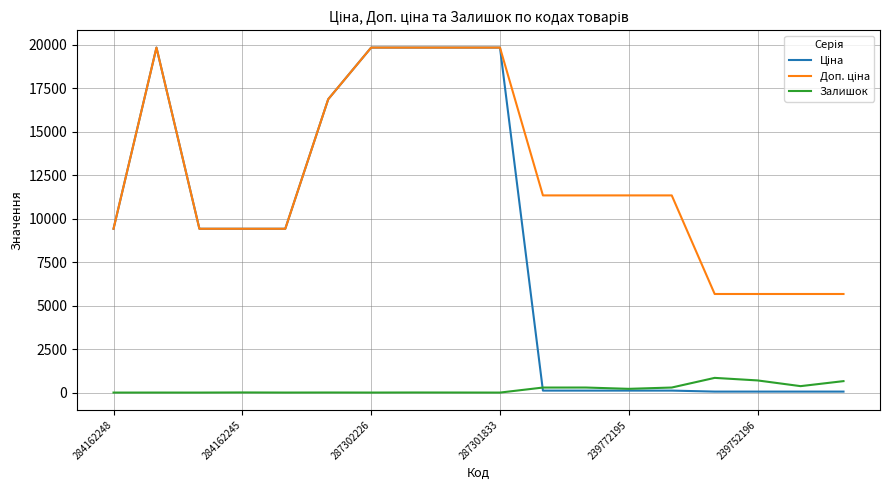

What is the maximum value shown in the chart?

19831.1